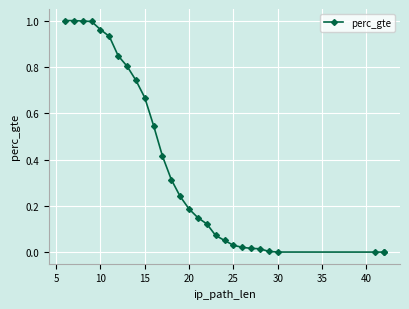

How many data points are above 0?

27